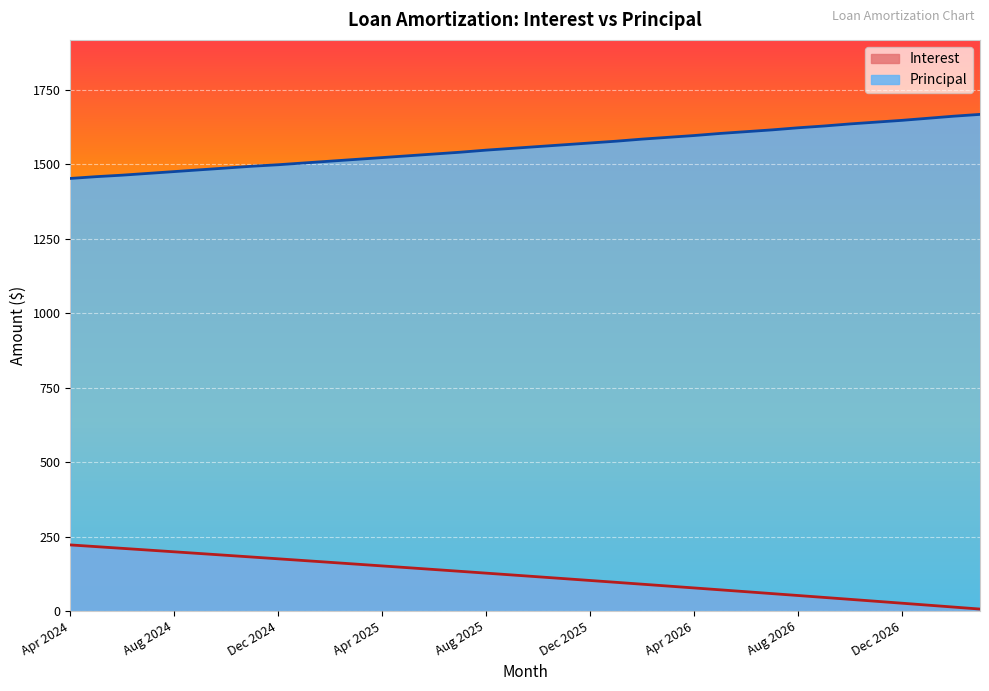

List the series in order of their peak value, lowest first.

Interest, Principal